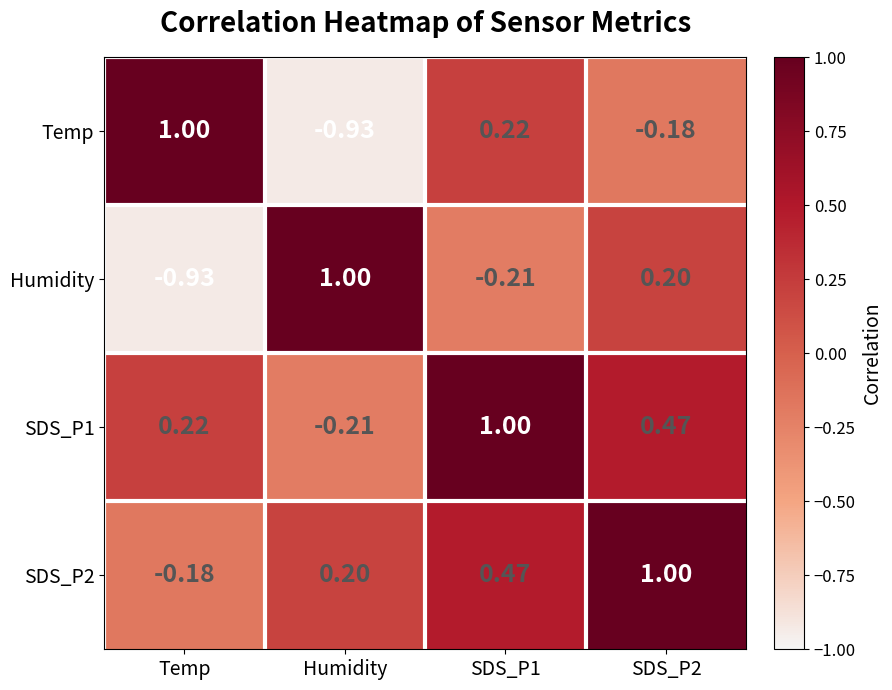

How many data points in SDS_P1 are less than 0?

1